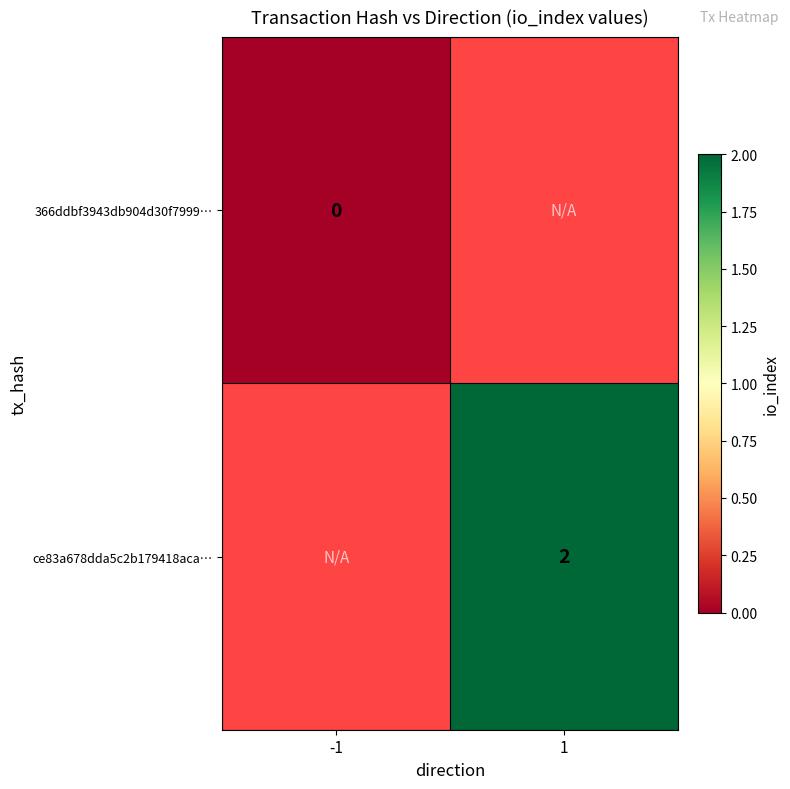

How many series are shown in this chart?

2